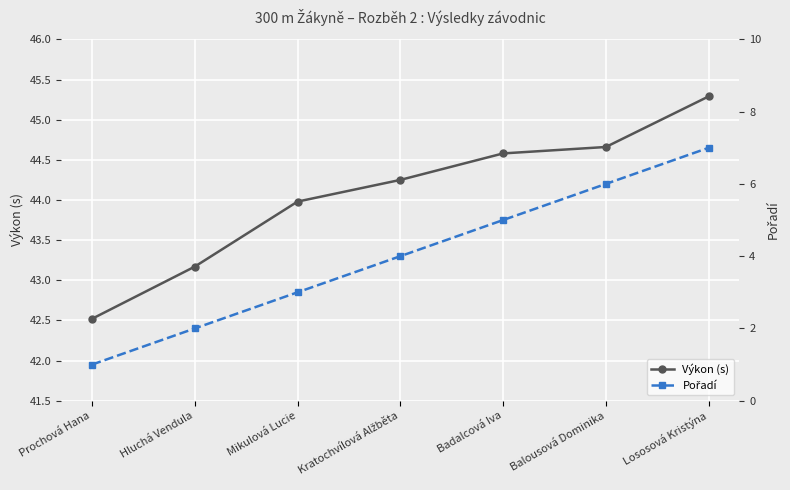

What is the difference between the second highest and second lowest values in the Výkon (s) series?

1.5